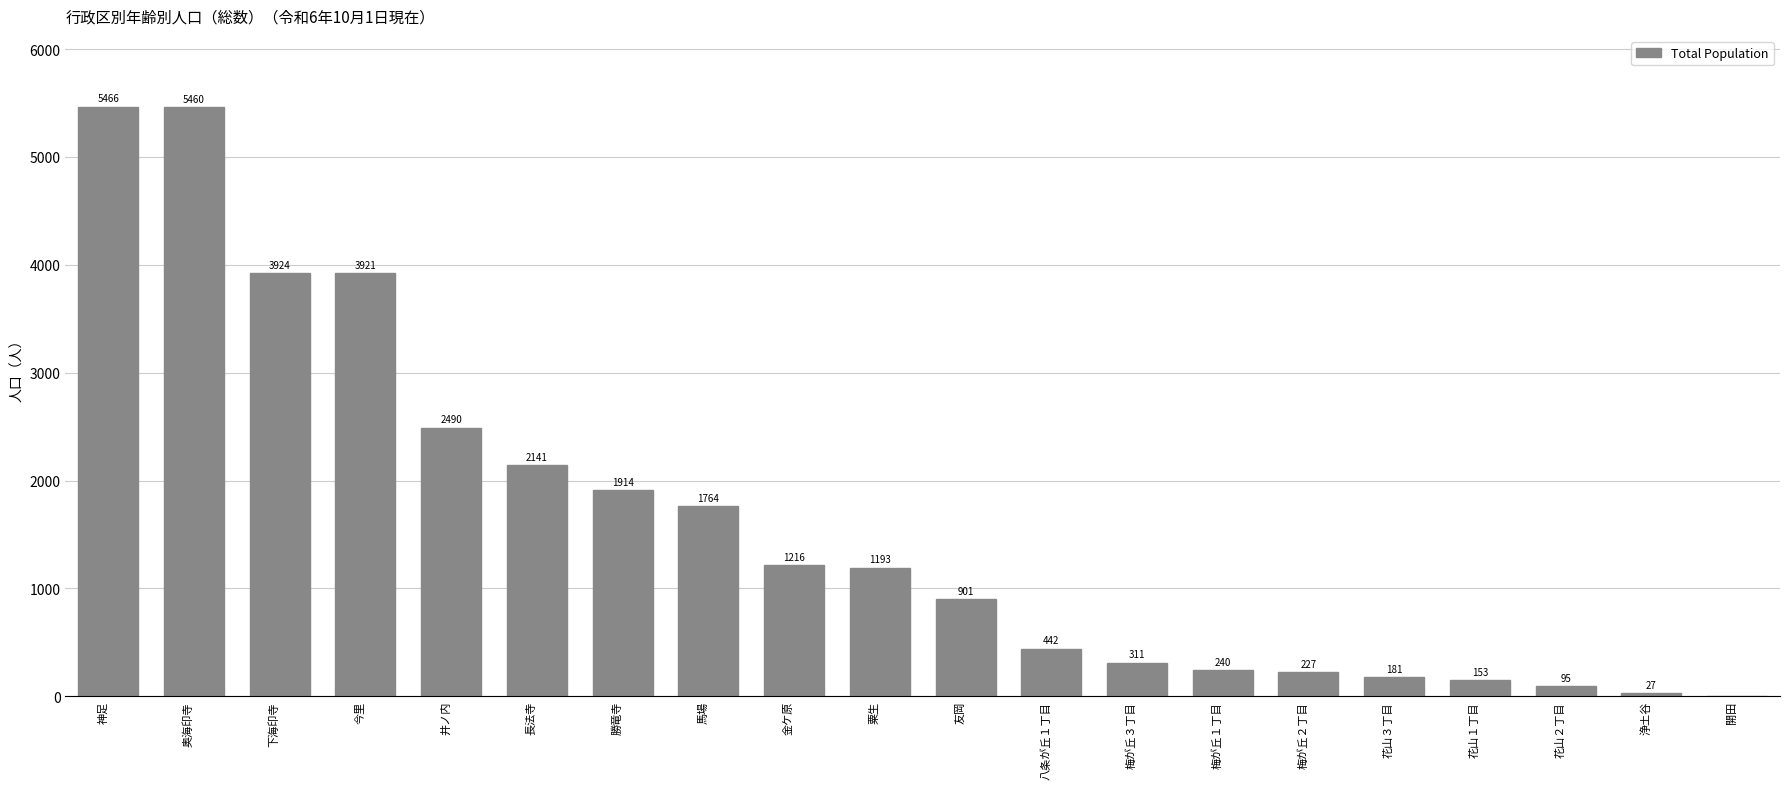

What is the greatest value displayed?

5466